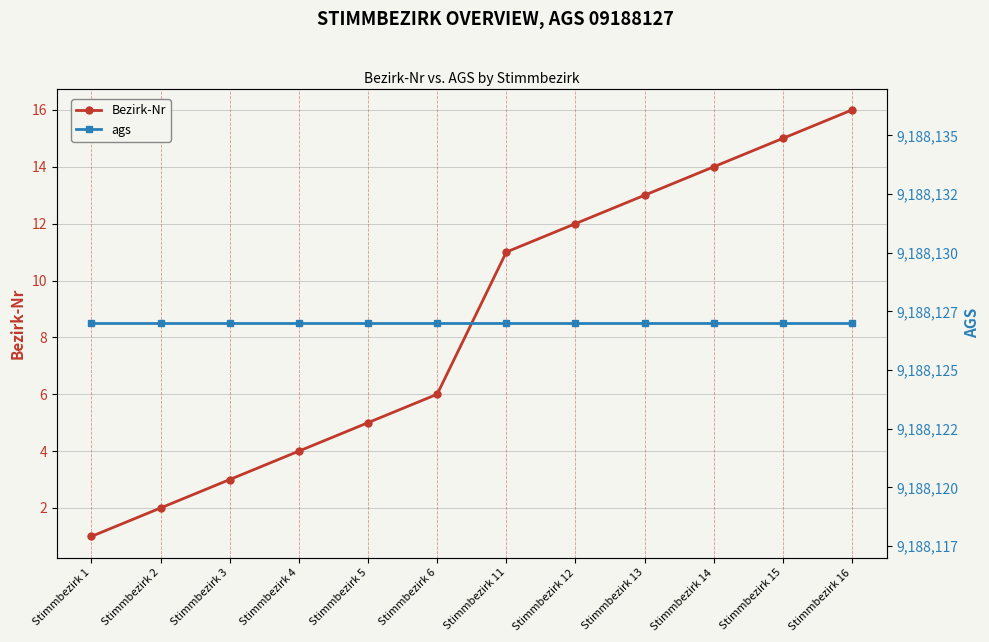

What are all the series names shown in the legend?

Bezirk-Nr, ags